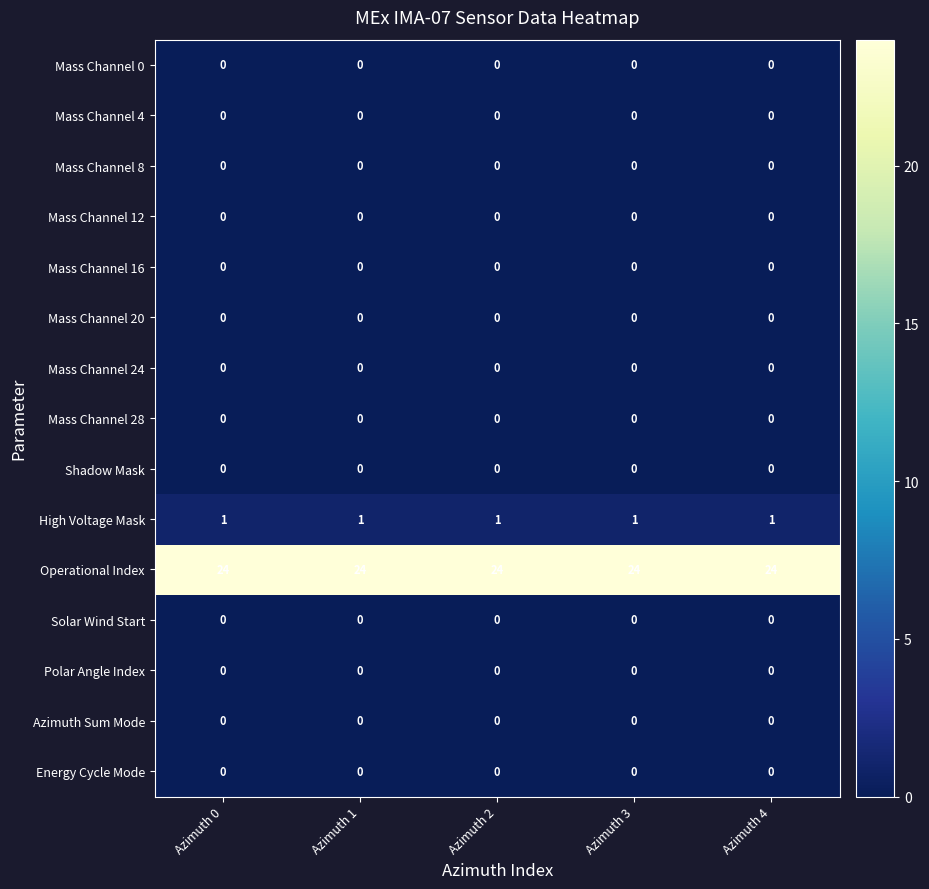

What is the maximum value shown in the chart?

24